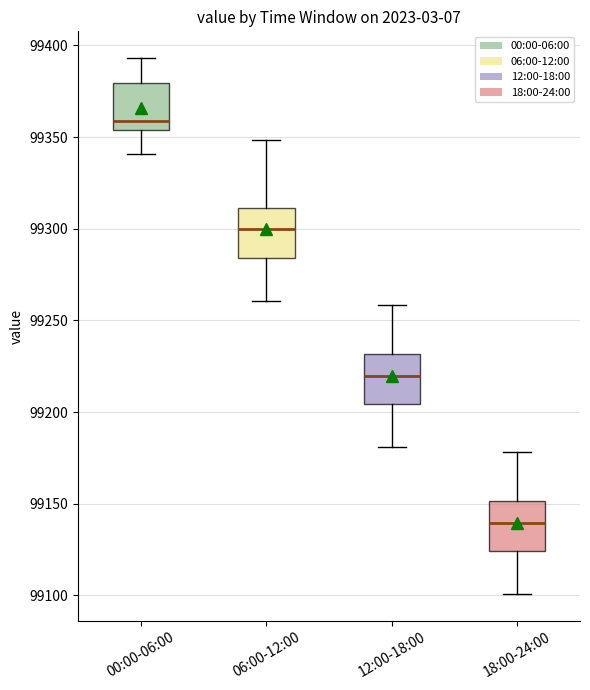

Where does the lower whisker of the box for 12:00-18:00 end on the y-axis? The values are not printed on the chart, so give them approximately, as read against the axis.

99180